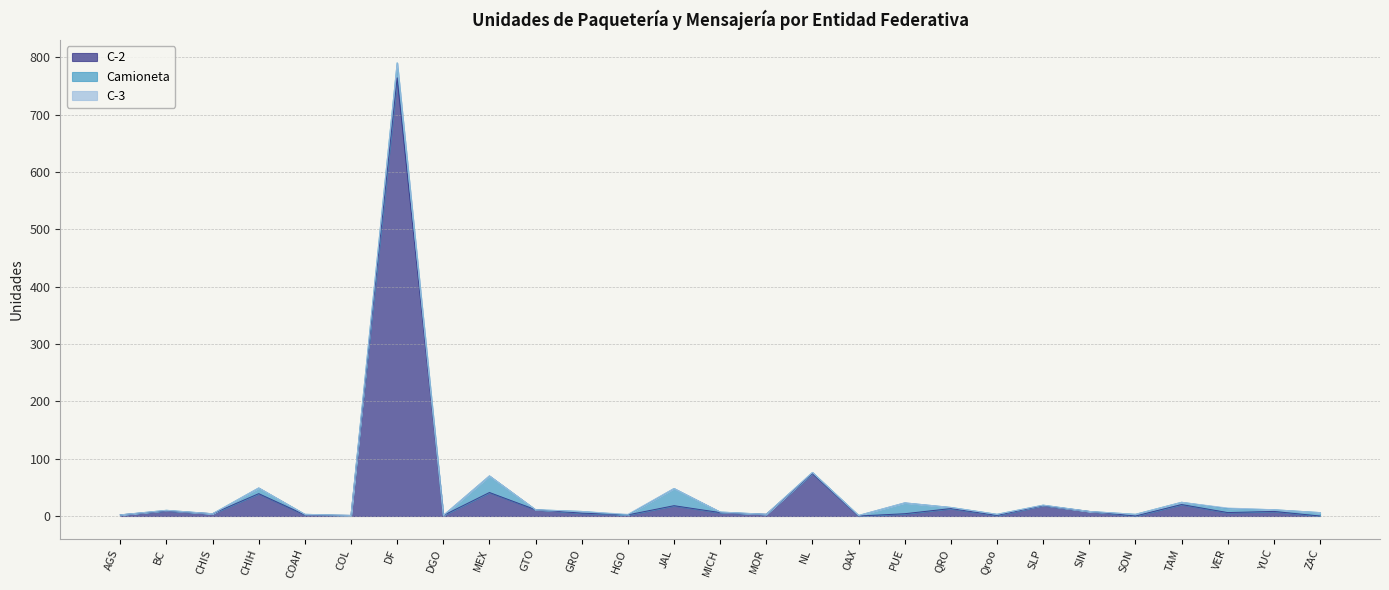

Which series has the widest spread of values?

C-2